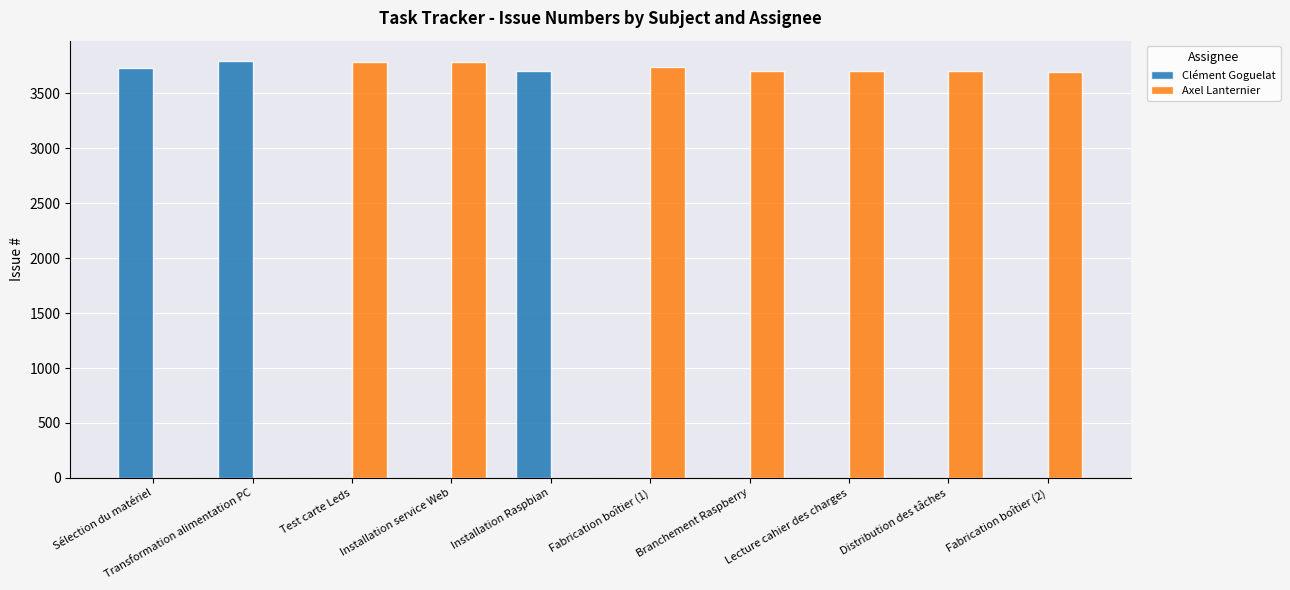

True or false: Axel Lanternier has a value of 1597 at Transformation alimentation PC.

False